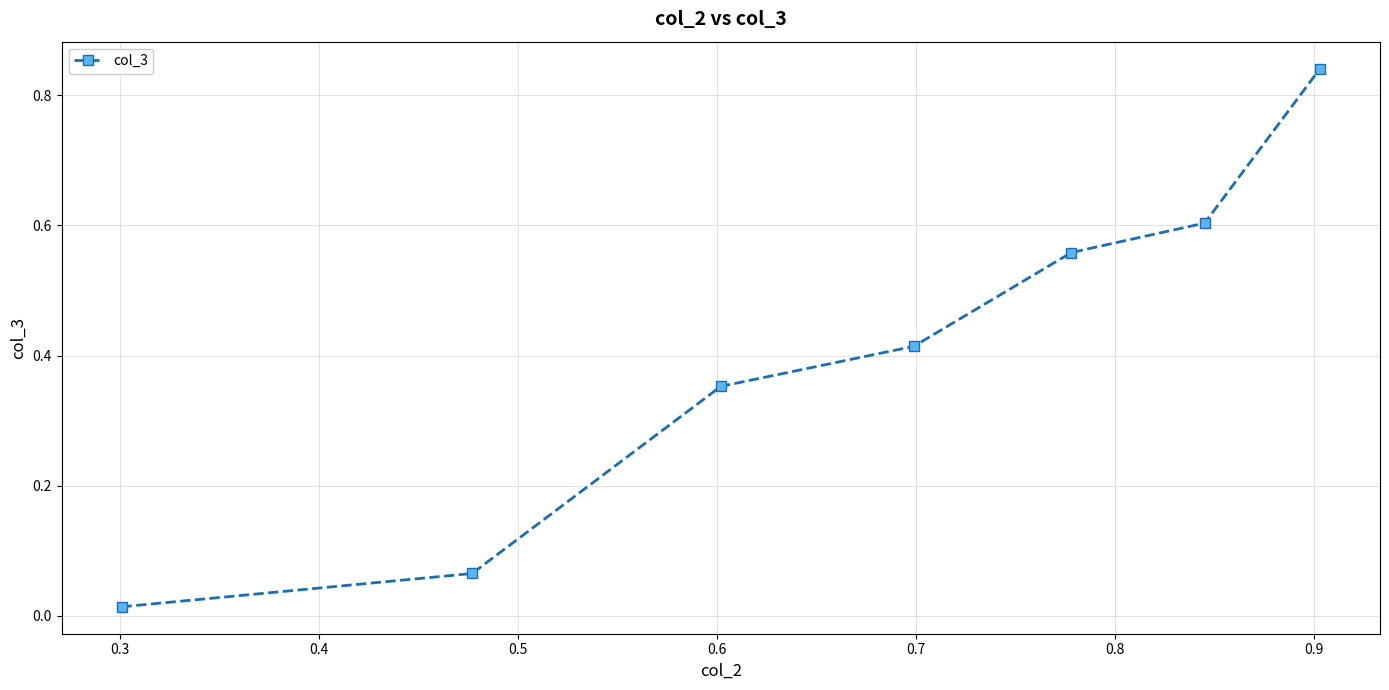

What is the difference between the second highest and second lowest values?

0.5